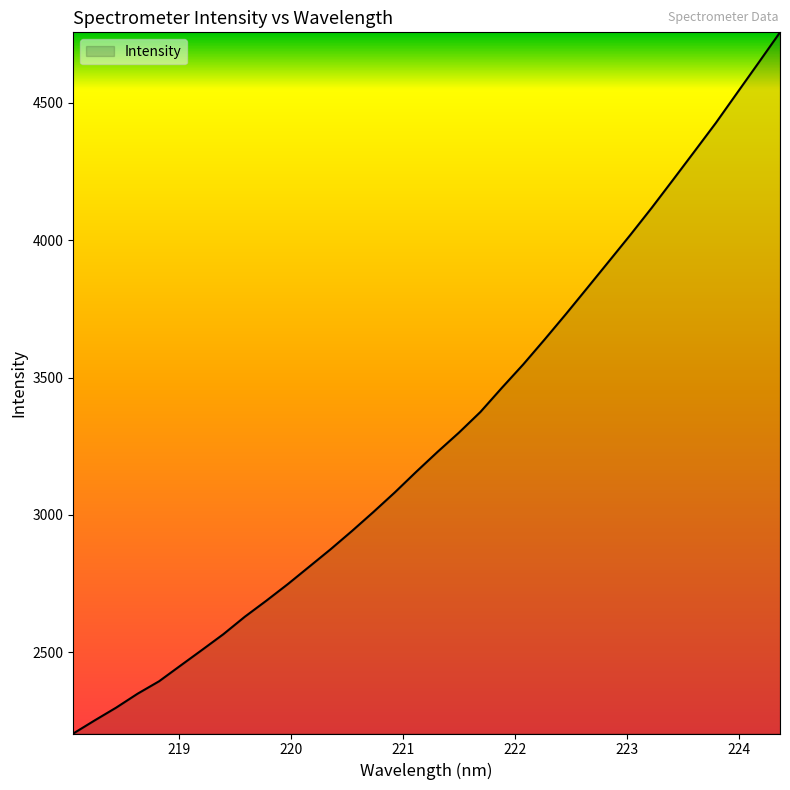

What is the difference between the maximum and minimum values?

2551.6